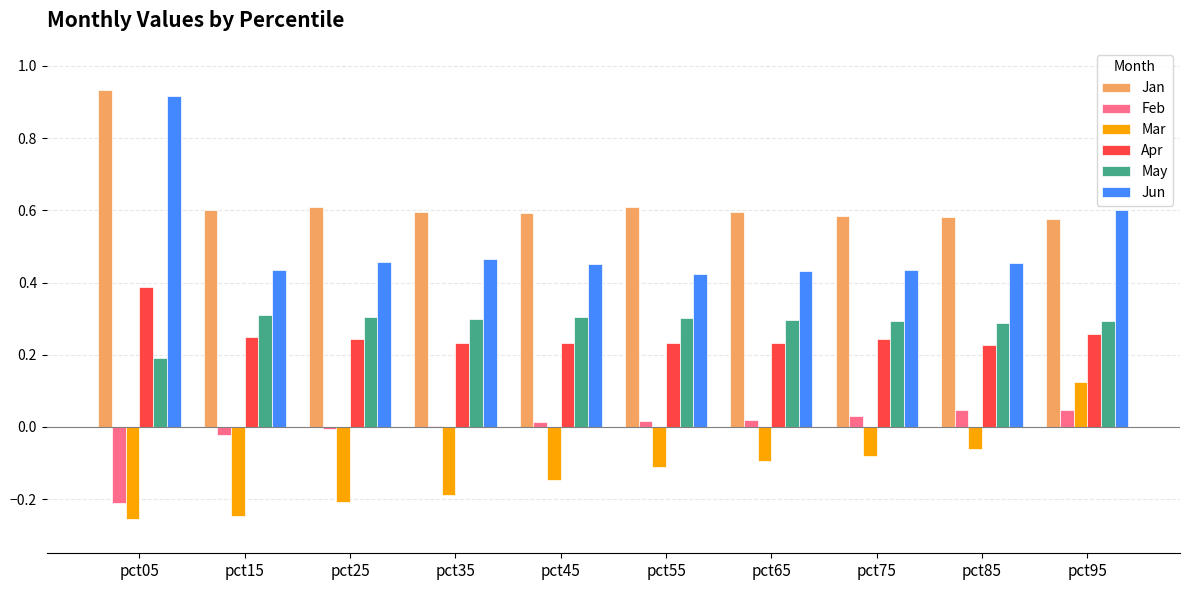

True or false: May has a value of 0.4 at pct65.

False